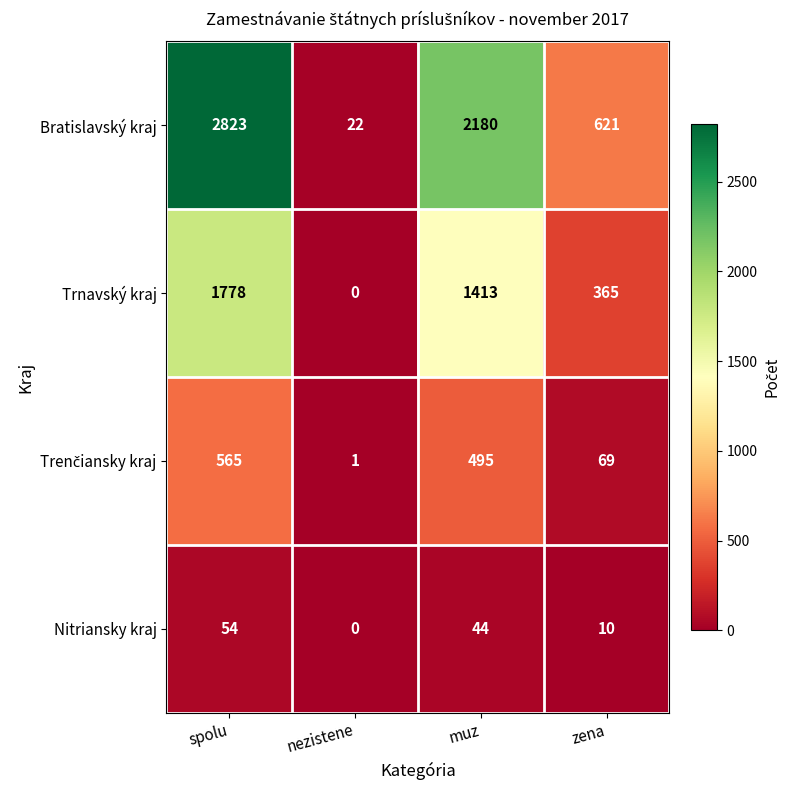

At which label does Trnavský kraj first exceed 1413?

spolu